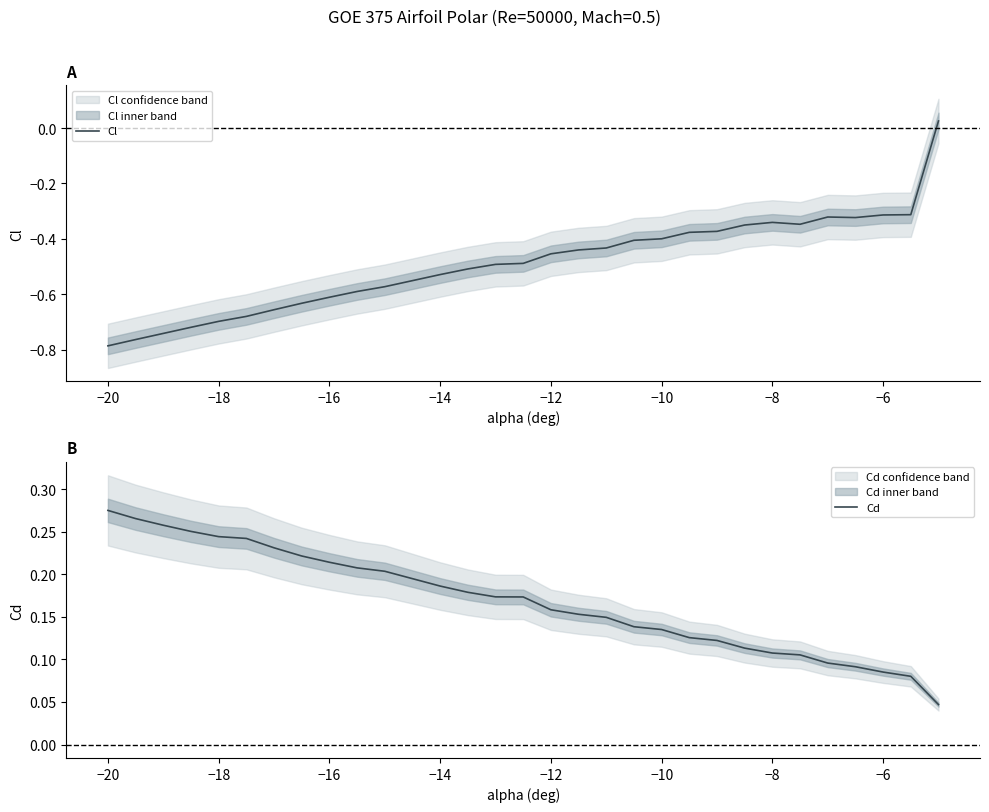

The Cl series shows -0.4 at −10. True or false?

True